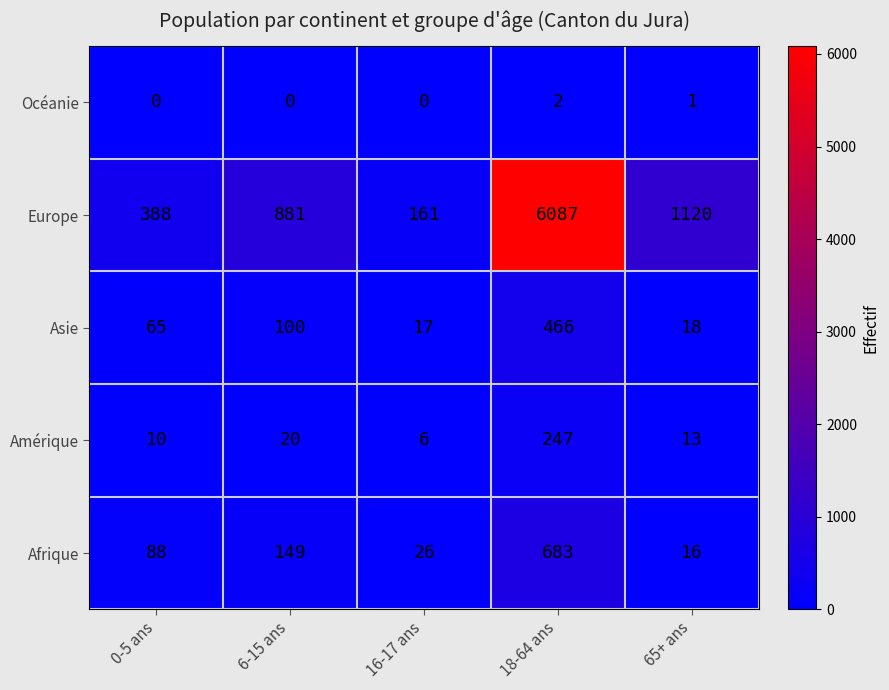

Reading right to left, list all the values displayed in this chart.

Océanie: 65+ ans=1	18-64 ans=2	16-17 ans=0	6-15 ans=0	0-5 ans=0
Europe: 65+ ans=1120	18-64 ans=6087	16-17 ans=161	6-15 ans=881	0-5 ans=388
Asie: 65+ ans=18	18-64 ans=466	16-17 ans=17	6-15 ans=100	0-5 ans=65
Amérique: 65+ ans=13	18-64 ans=247	16-17 ans=6	6-15 ans=20	0-5 ans=10
Afrique: 65+ ans=16	18-64 ans=683	16-17 ans=26	6-15 ans=149	0-5 ans=88